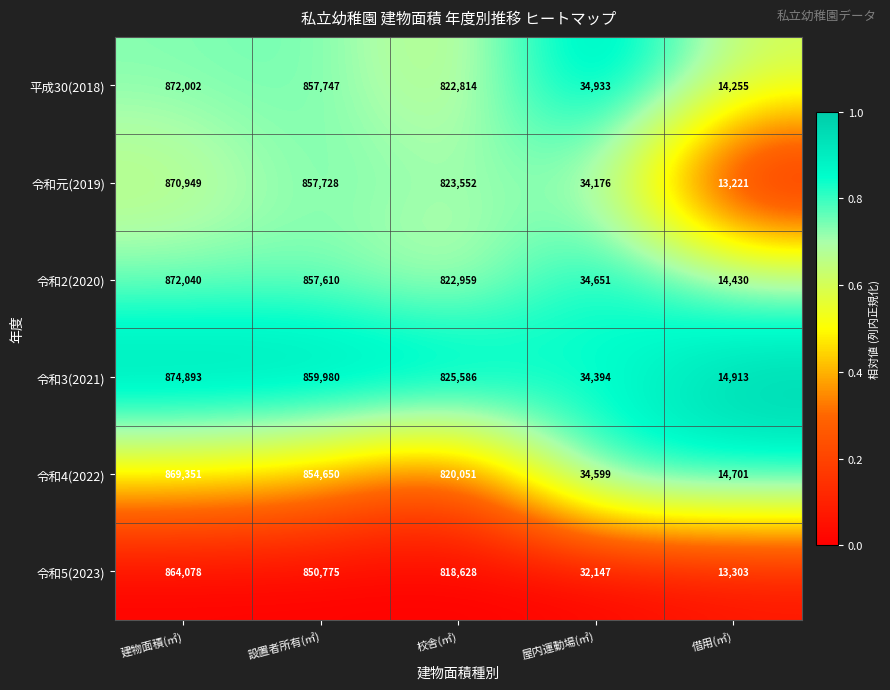

What is the difference between the maximum and minimum values in the 令和2(2020) series?

857610